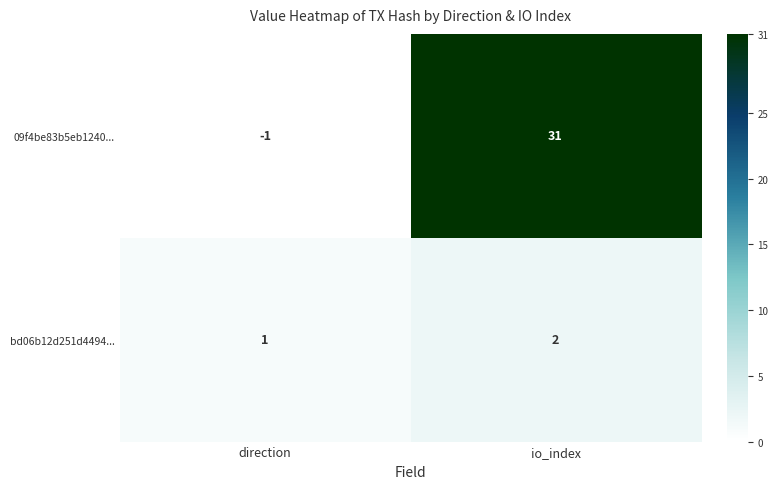

Reading right to left, list all the values displayed in this chart.

09f4be83b5eb1240...: io_index=31	direction=-1
bd06b12d251d4494...: io_index=2	direction=1